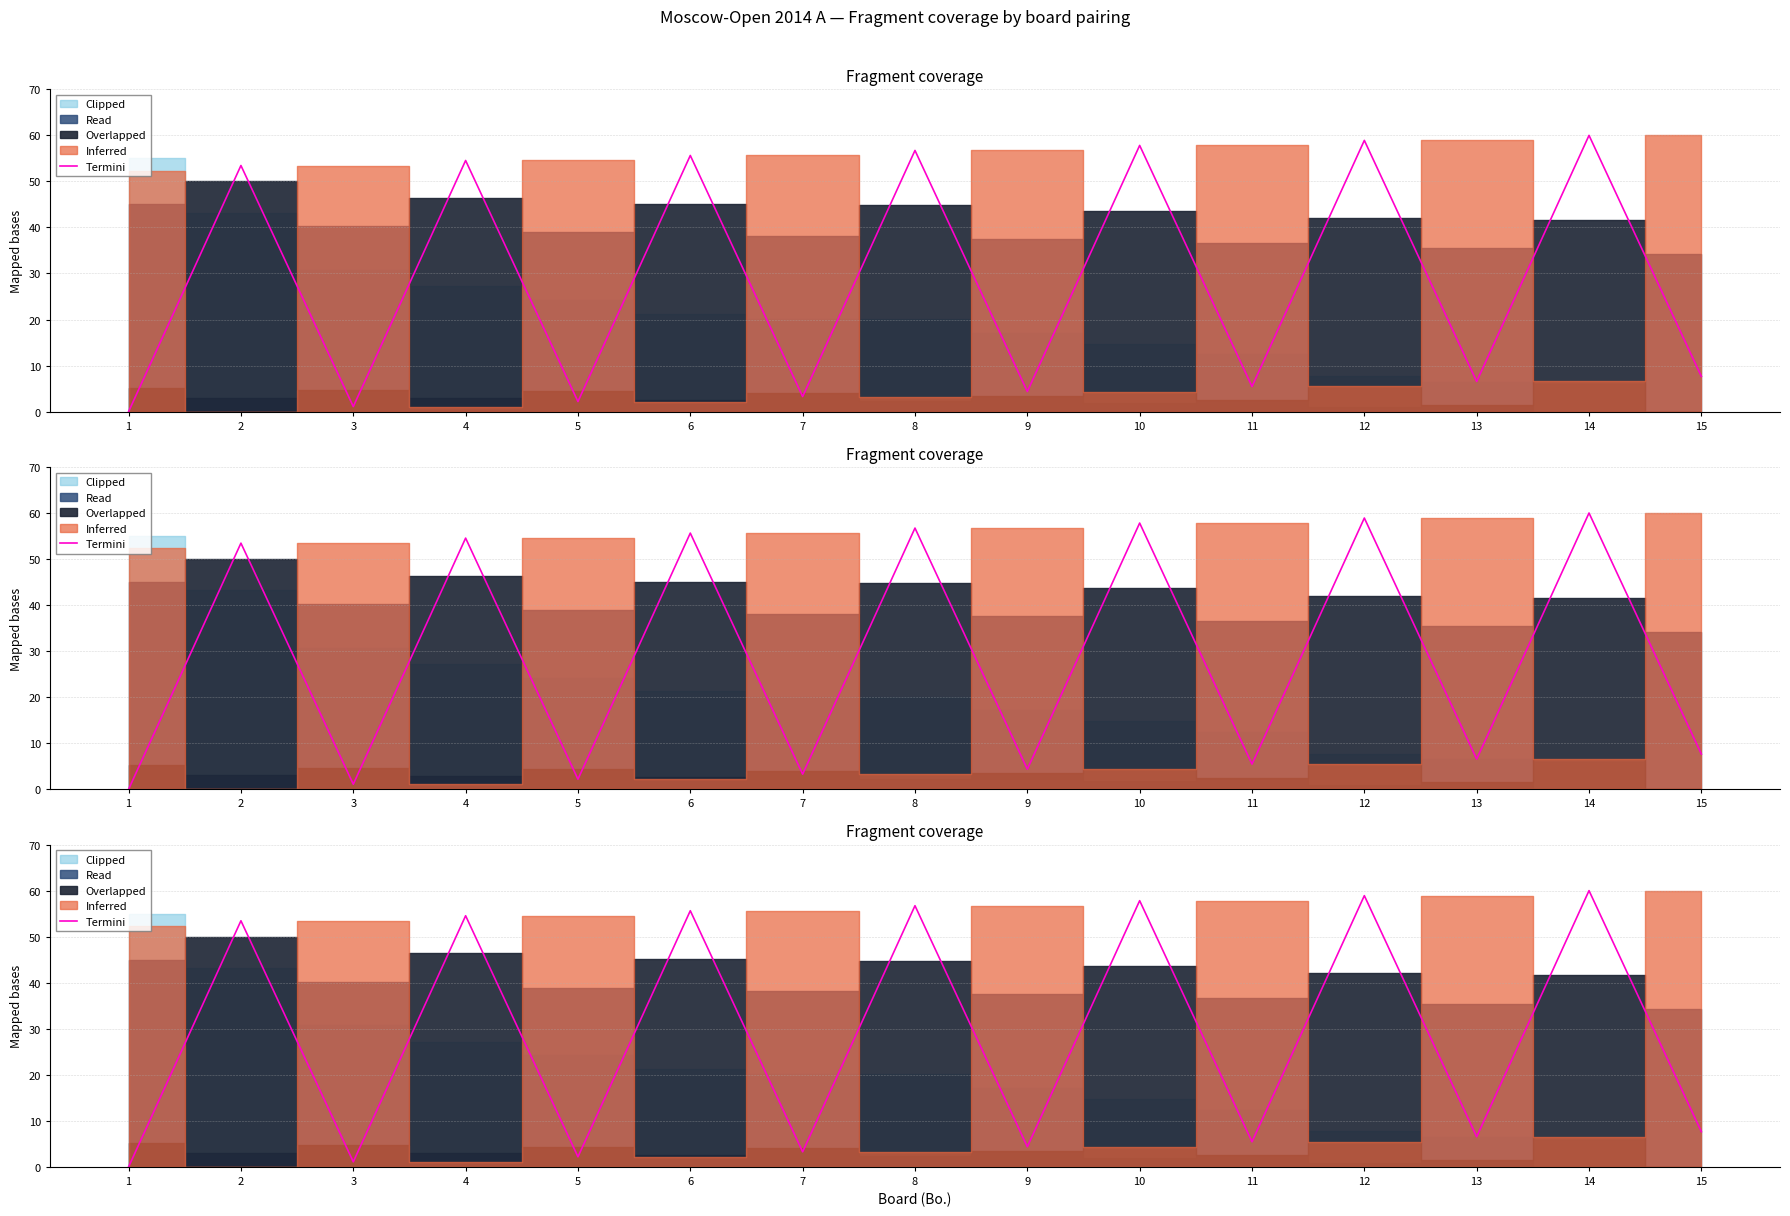

What is the difference between the maximum and minimum values?

60.0